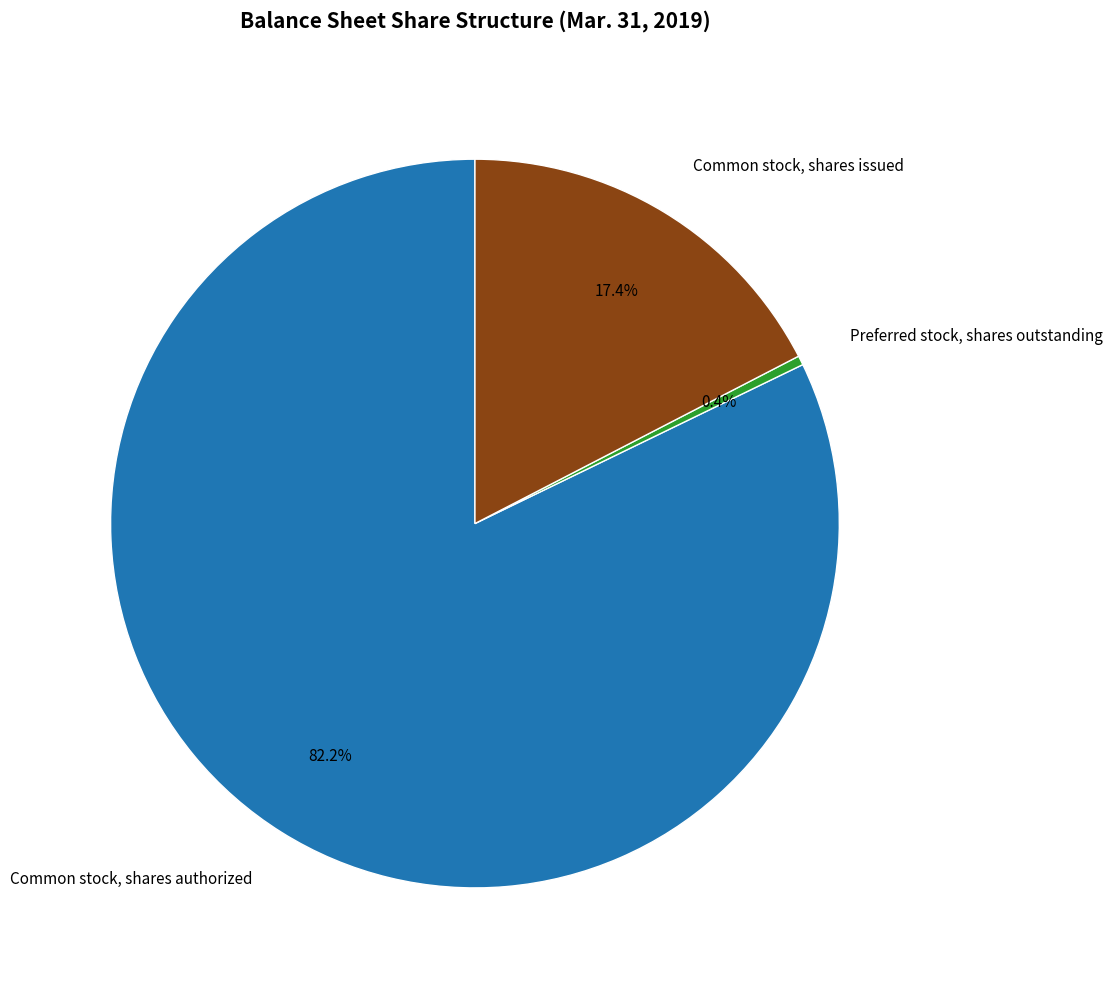

Count the number of slices in the pie.

3